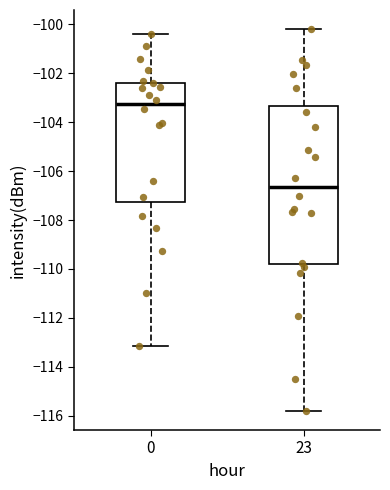

Where is the upper edge of the box at x = 0 on the y-axis? The values are not printed on the chart, so give them approximately, as read against the axis.

-102.4